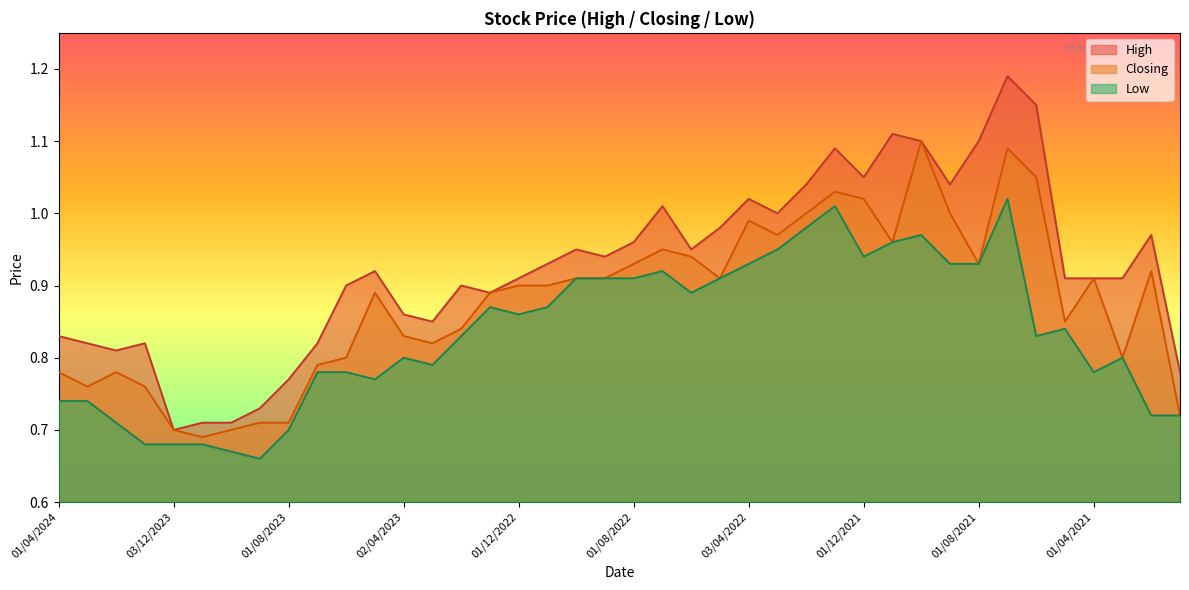

How many interior local valleys does the Low series have?

8